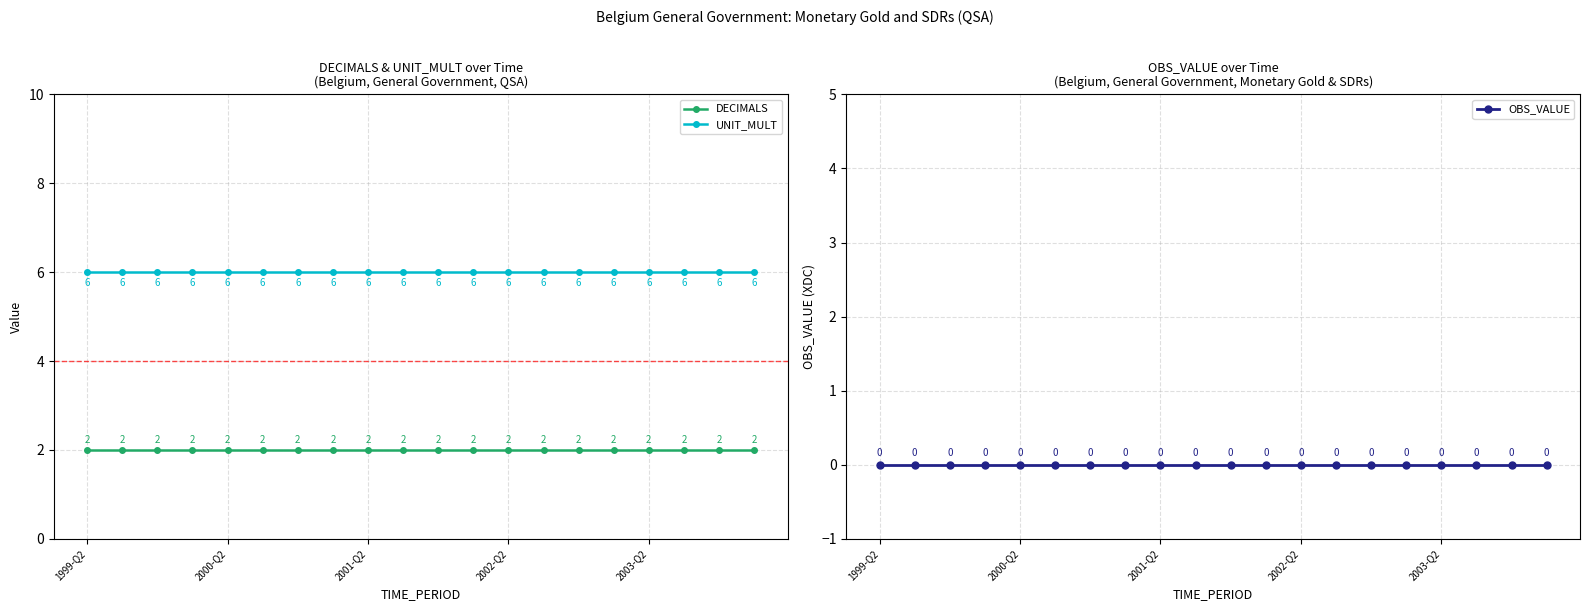

True or false: UNIT_MULT has more than 1 interior local peaks.

False